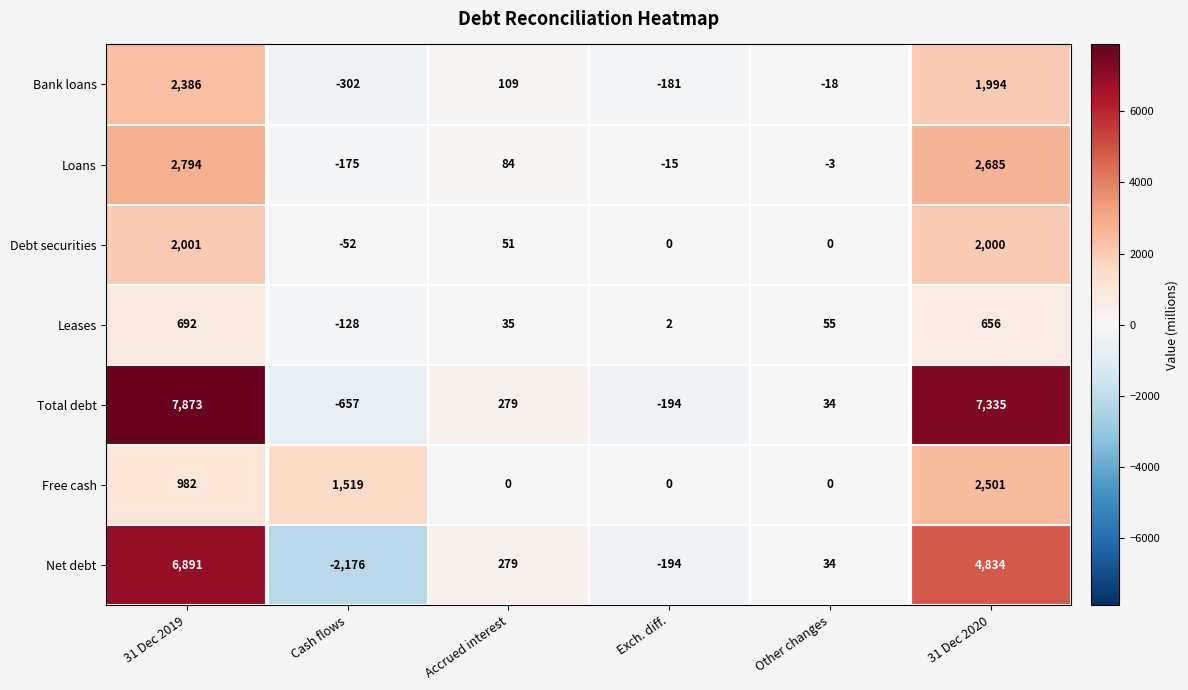

Between Exch. diff. and 31 Dec 2020, which series saw the biggest shift?

Total debt